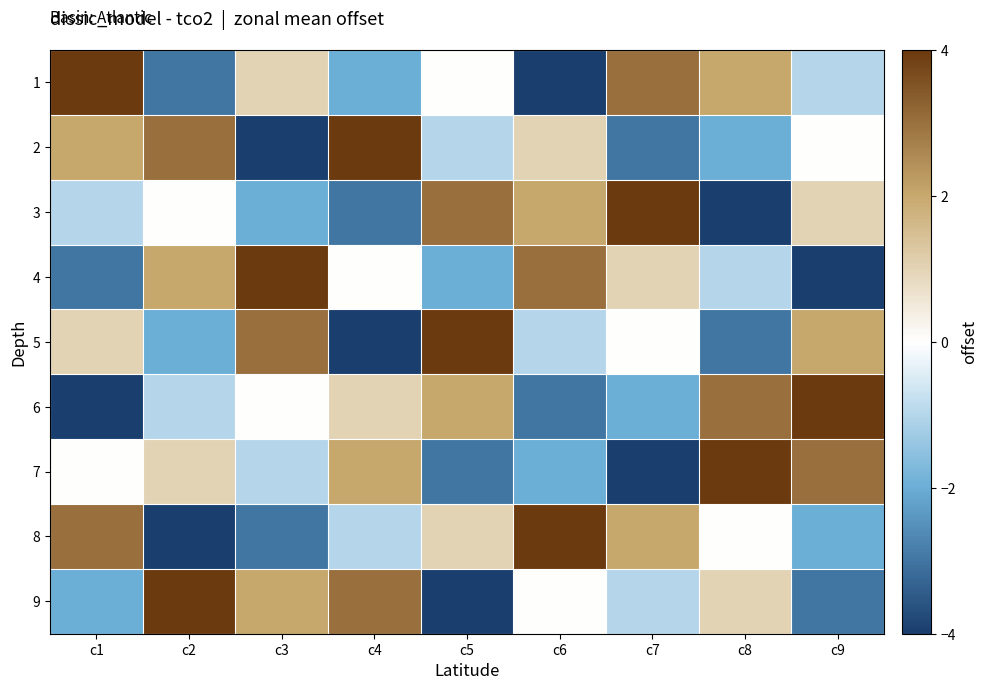

Reading left to right, list all the values displayed in this chart.

1: c1=4	c2=-3	c3=1	c4=-2	c5=0	c6=-4	c7=3	c8=2	c9=-1
2: c1=2	c2=3	c3=-4	c4=4	c5=-1	c6=1	c7=-3	c8=-2	c9=0
3: c1=-1	c2=0	c3=-2	c4=-3	c5=3	c6=2	c7=4	c8=-4	c9=1
4: c1=-3	c2=2	c3=4	c4=0	c5=-2	c6=3	c7=1	c8=-1	c9=-4
5: c1=1	c2=-2	c3=3	c4=-4	c5=4	c6=-1	c7=0	c8=-3	c9=2
6: c1=-4	c2=-1	c3=0	c4=1	c5=2	c6=-3	c7=-2	c8=3	c9=4
7: c1=0	c2=1	c3=-1	c4=2	c5=-3	c6=-2	c7=-4	c8=4	c9=3
8: c1=3	c2=-4	c3=-3	c4=-1	c5=1	c6=4	c7=2	c8=0	c9=-2
9: c1=-2	c2=4	c3=2	c4=3	c5=-4	c6=0	c7=-1	c8=1	c9=-3